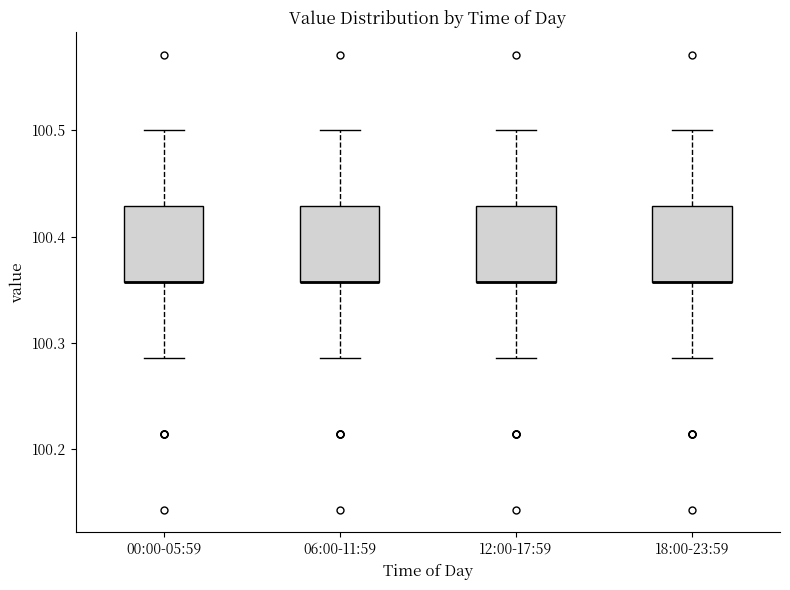

Where does the lower whisker of the box for 00:00-05:59 end on the y-axis? The values are not printed on the chart, so give them approximately, as read against the axis.

100.29